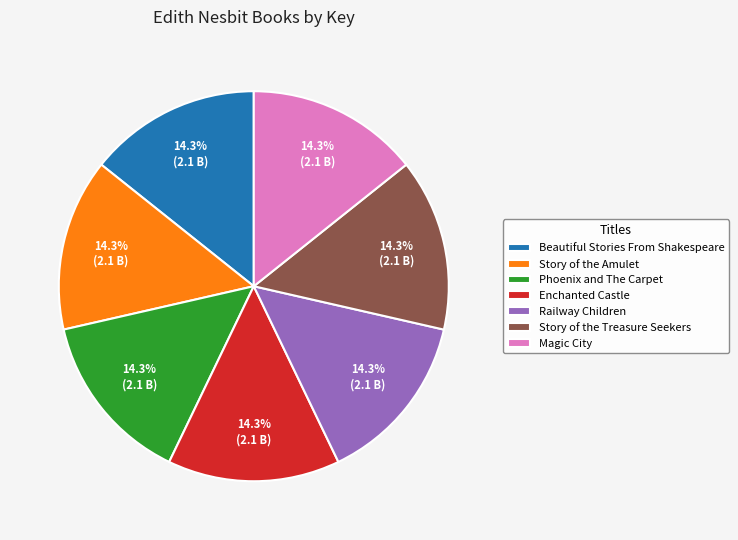

Is Enchanted Castle the majority of the pie?

No